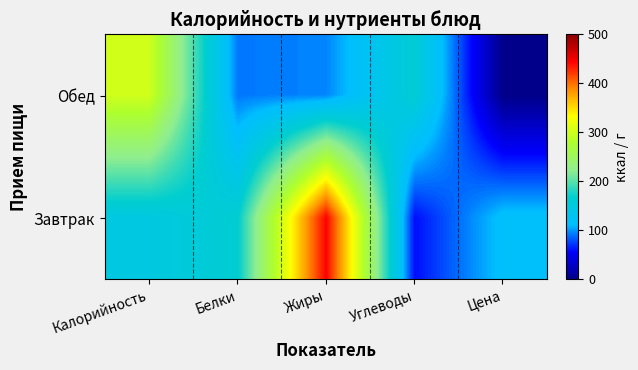

Between Калорийность and Жиры, which series saw the biggest shift?

Завтрак